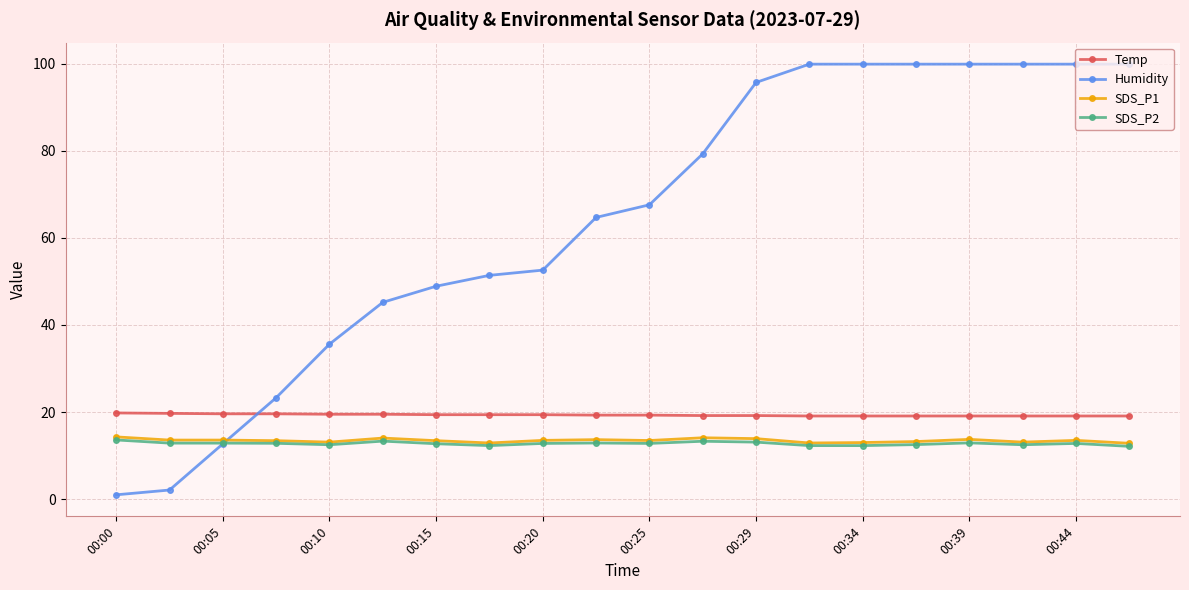

How many intersections are there between Temp and Humidity?

1